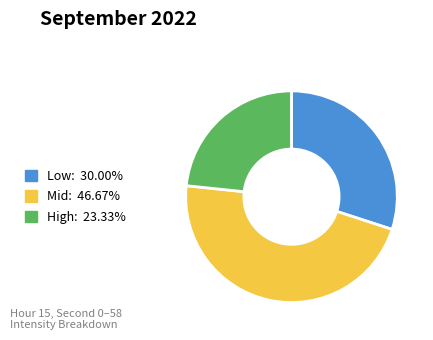

Is there a majority slice in this chart?

No